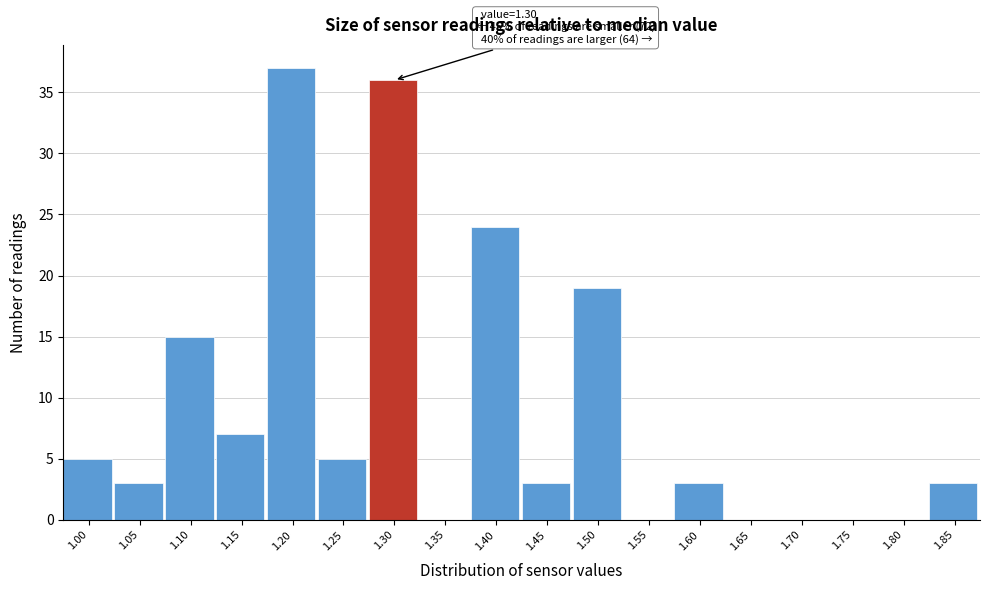

Reading left to right, transcribe all the data shown in this chart.

1.00=5	1.05=3	1.10=15	1.15=7	1.20=37	1.25=5	1.30=36	1.35=0	1.40=24	1.45=3	1.50=19	1.55=0	1.60=3	1.65=0	1.70=0	1.75=0	1.80=0	1.85=3